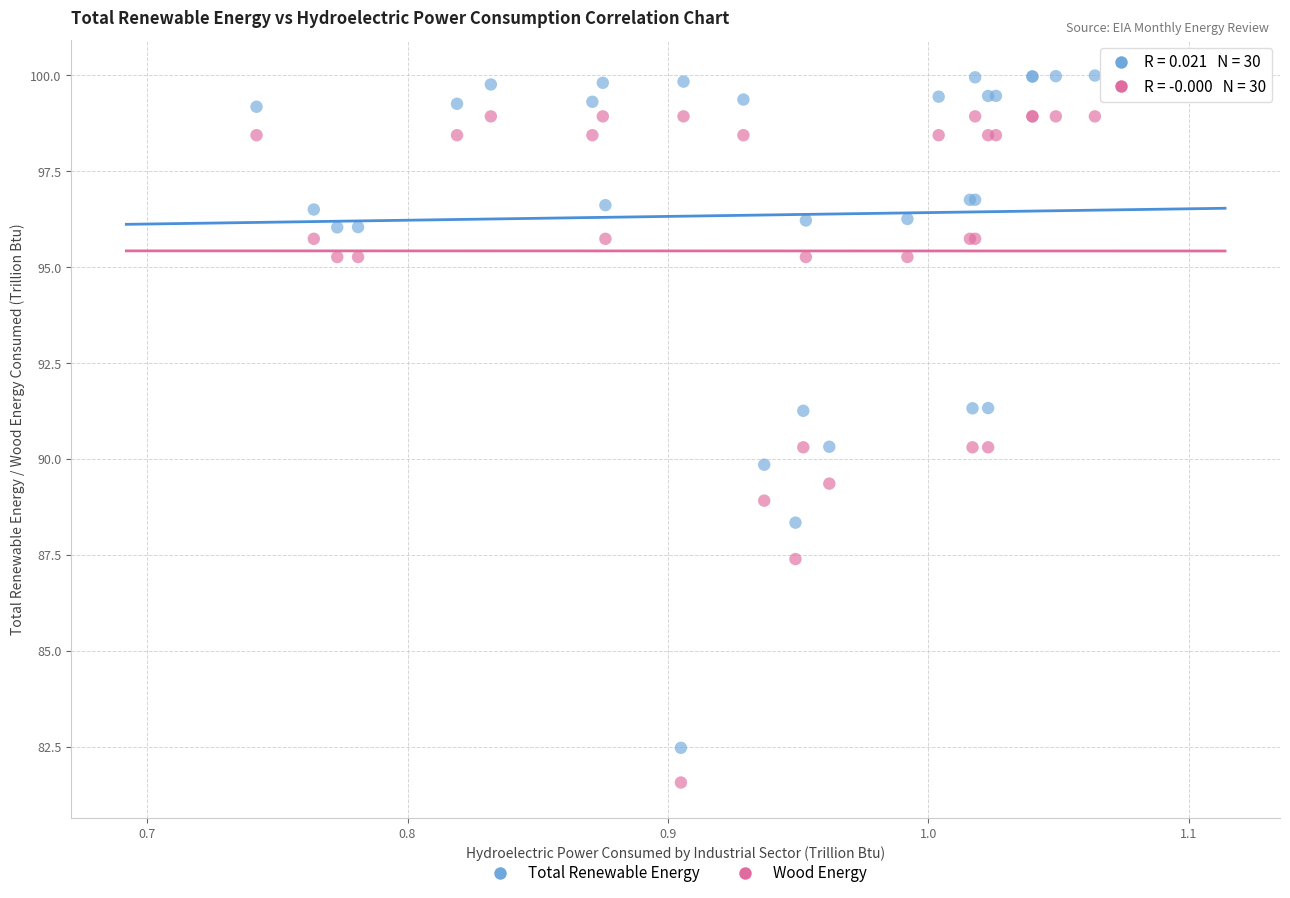

Which series contains the highest Y value?

Total Renewable Energy